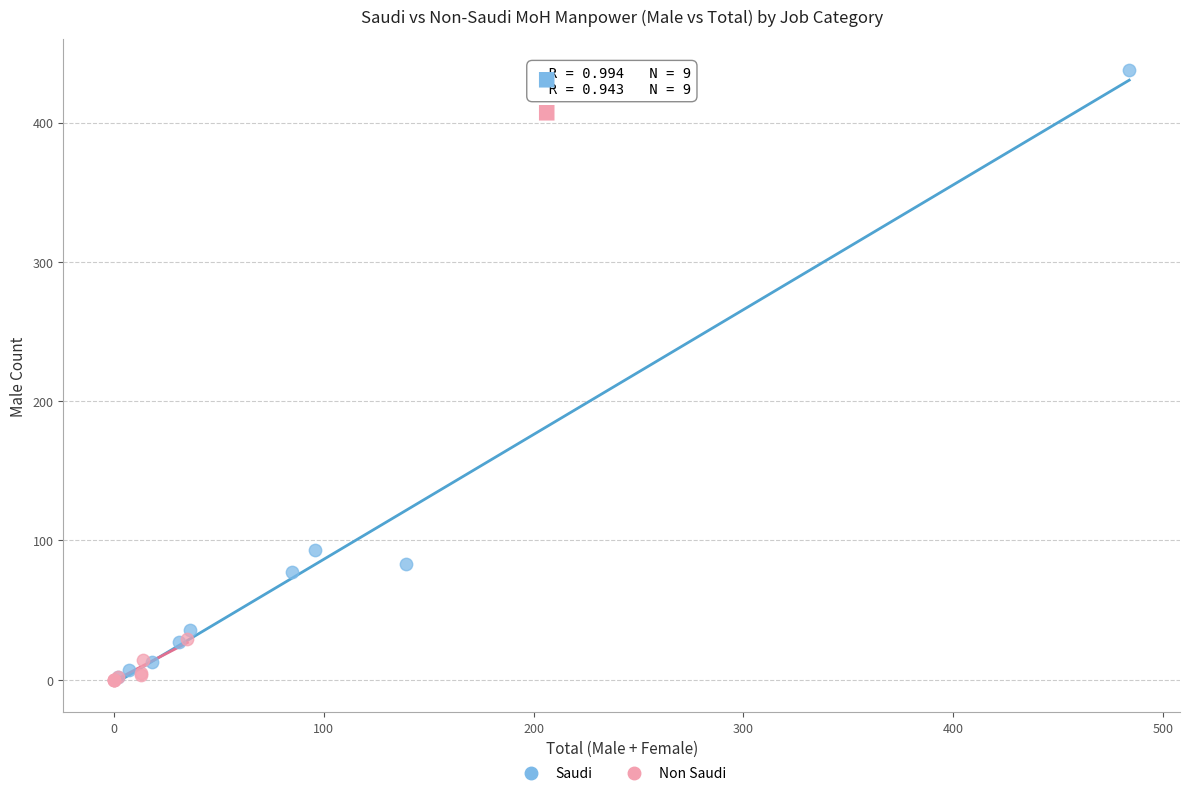

Which series reaches the maximum Y coordinate?

Saudi